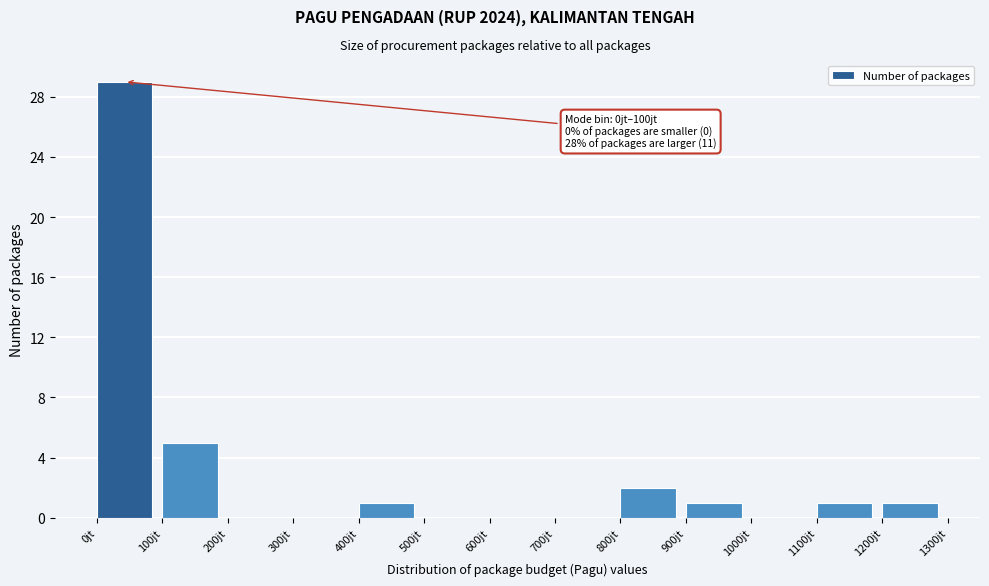

Reading left to right, extract all data points from this chart.

0jt=29	100jt=5	200jt=0	300jt=0	400jt=1	500jt=0	600jt=0	700jt=0	800jt=2	900jt=1	1000jt=0	1100jt=1	1200jt=1